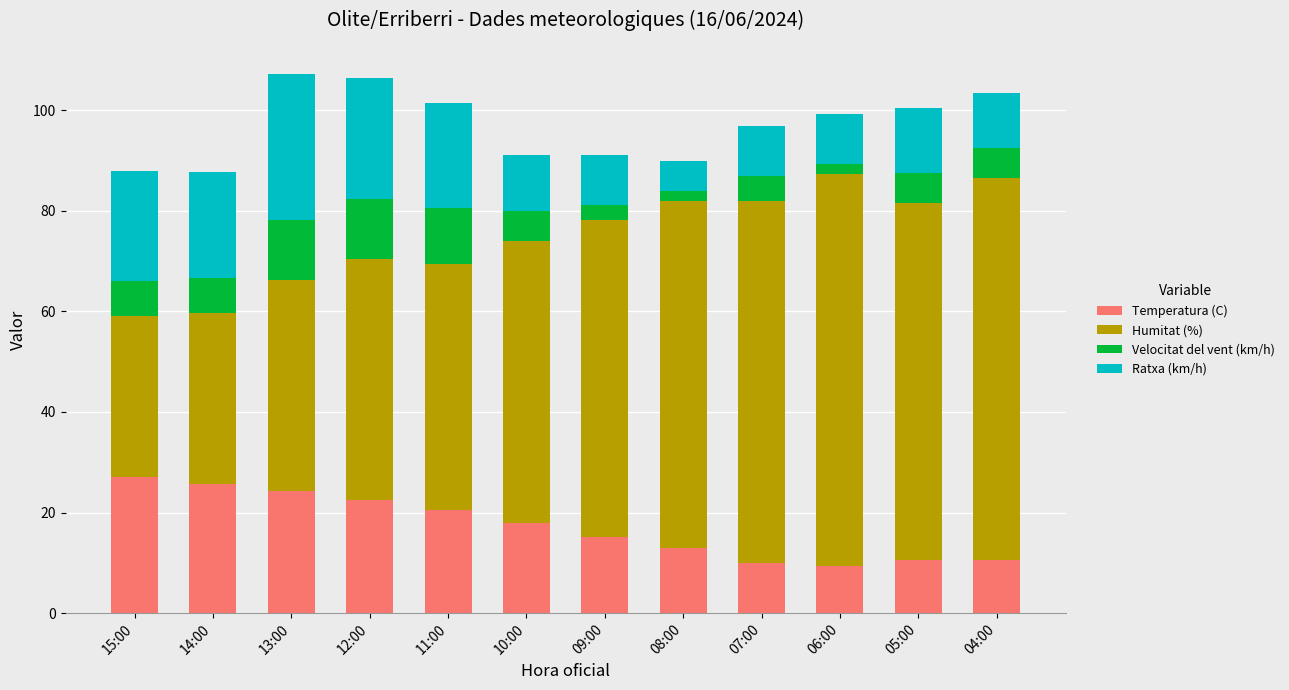

True or false: Temperatura (C) has a value of 26.6 at 09:00.

False